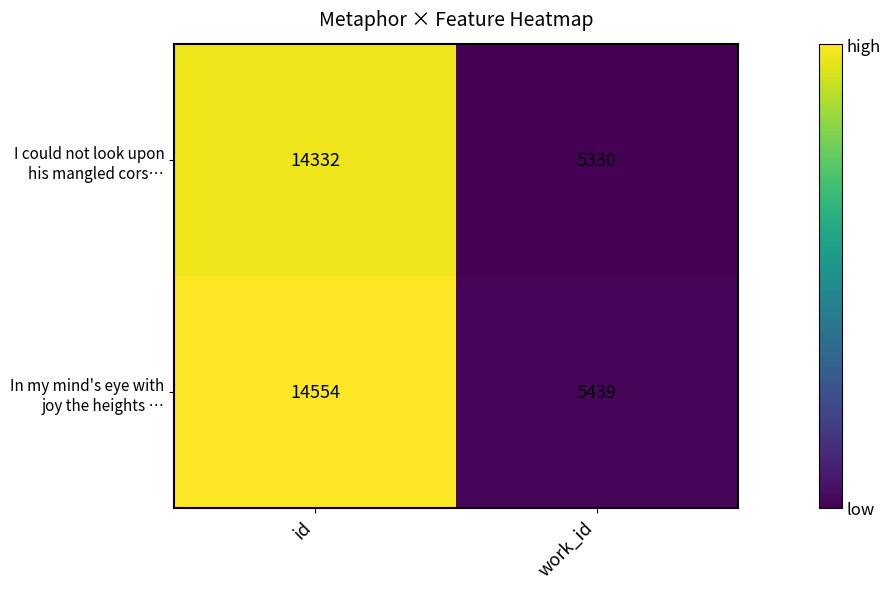

What is the maximum value shown in the chart?

14554